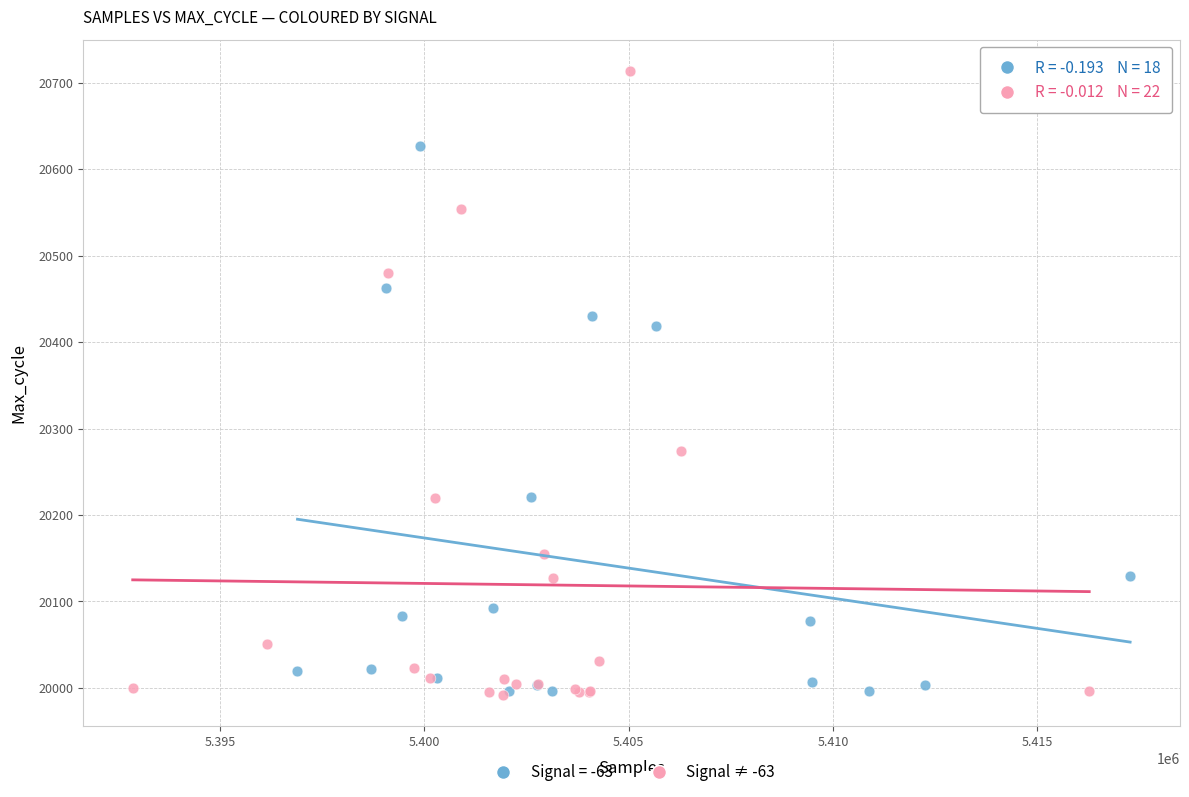

Which series reaches the maximum Y coordinate?

Signal ≠ -63